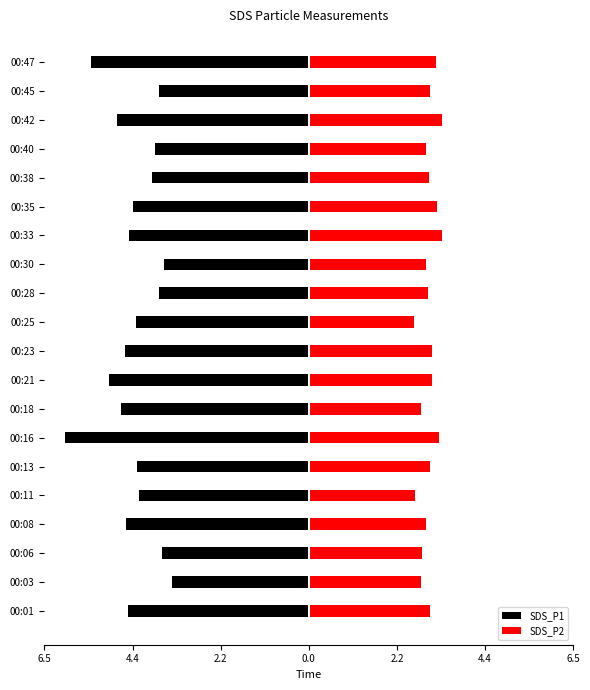

Is it true that SDS_P2 equals 1.9 at 00:35?

False